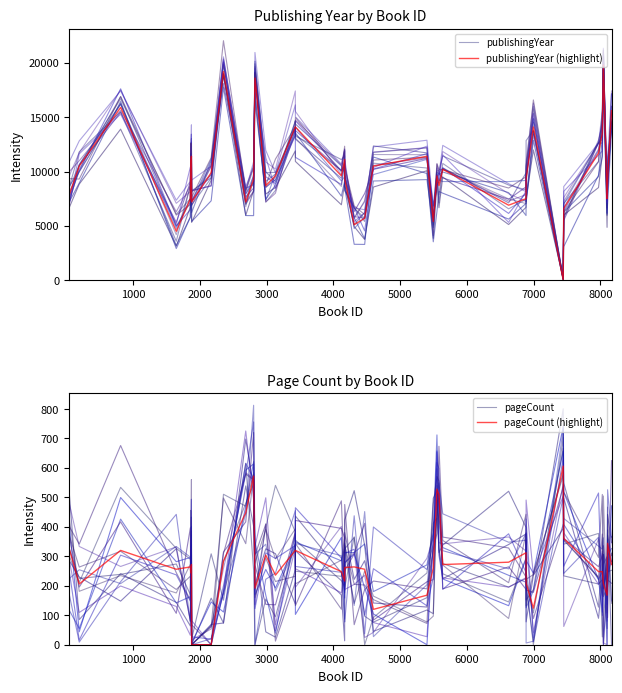

What is the highest value of the publishingYear series?

20194.0